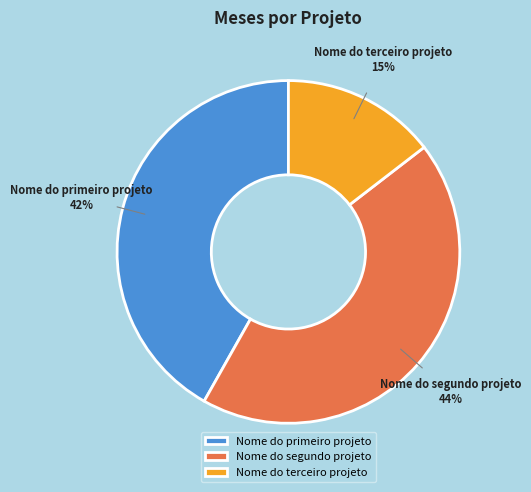

To the nearest percent, what percentage of the pie is Nome do terceiro projeto?

15%